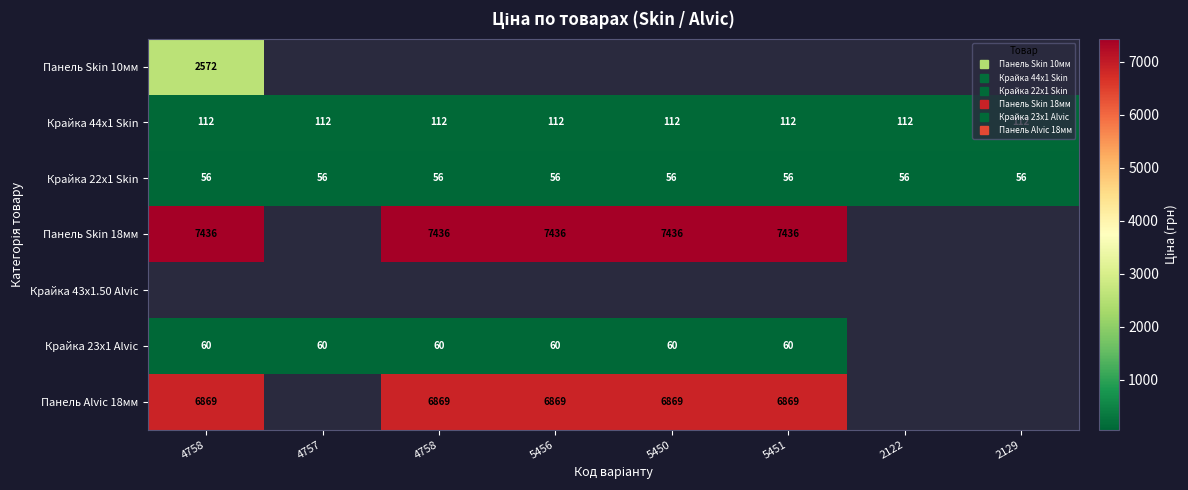

Which label corresponds to the largest value in the chart?

4758